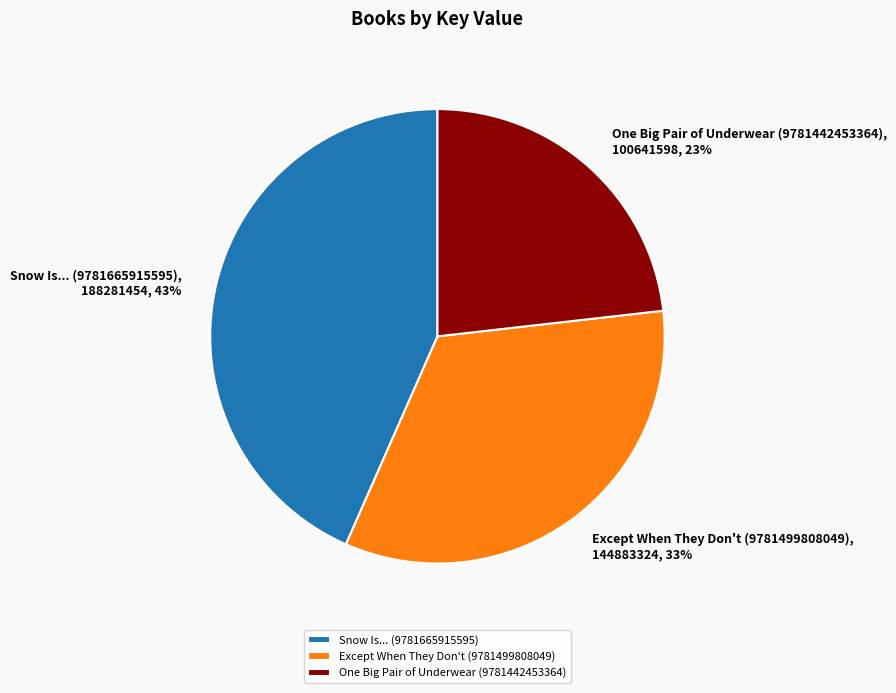

To the nearest percent, what is the combined percentage of Snow Is... (9781665915595) and One Big Pair of Underwear (9781442453364)?

67%